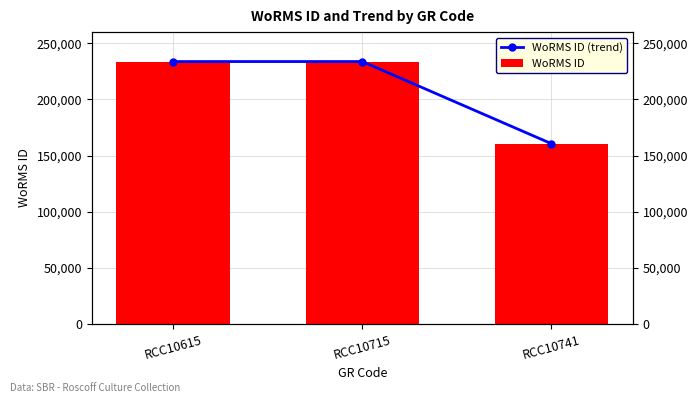

The WoRMS ID (trend) series shows 99016 at RCC10615. True or false?

False